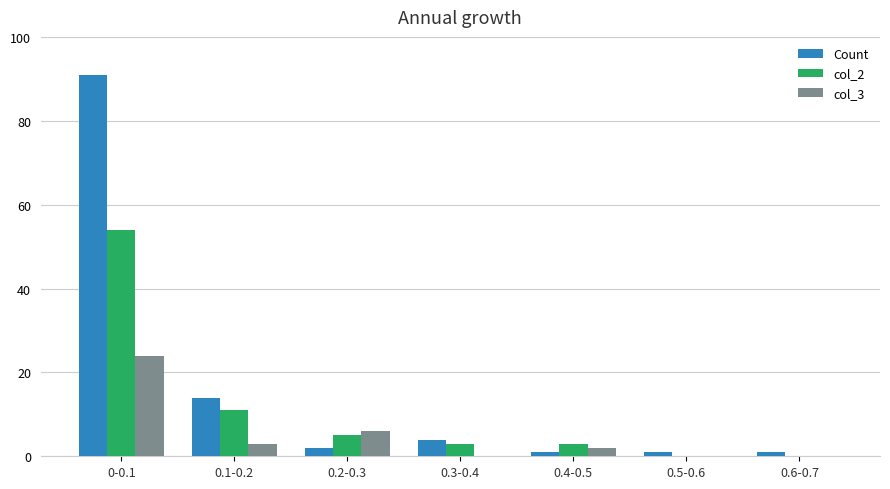

Where is Count nearest to the value 46?

0.1-0.2